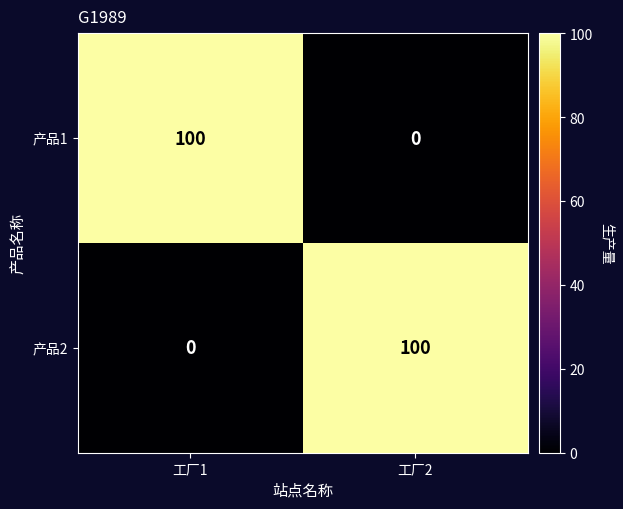

The 产品2 series shows 54 at 工厂2. True or false?

False